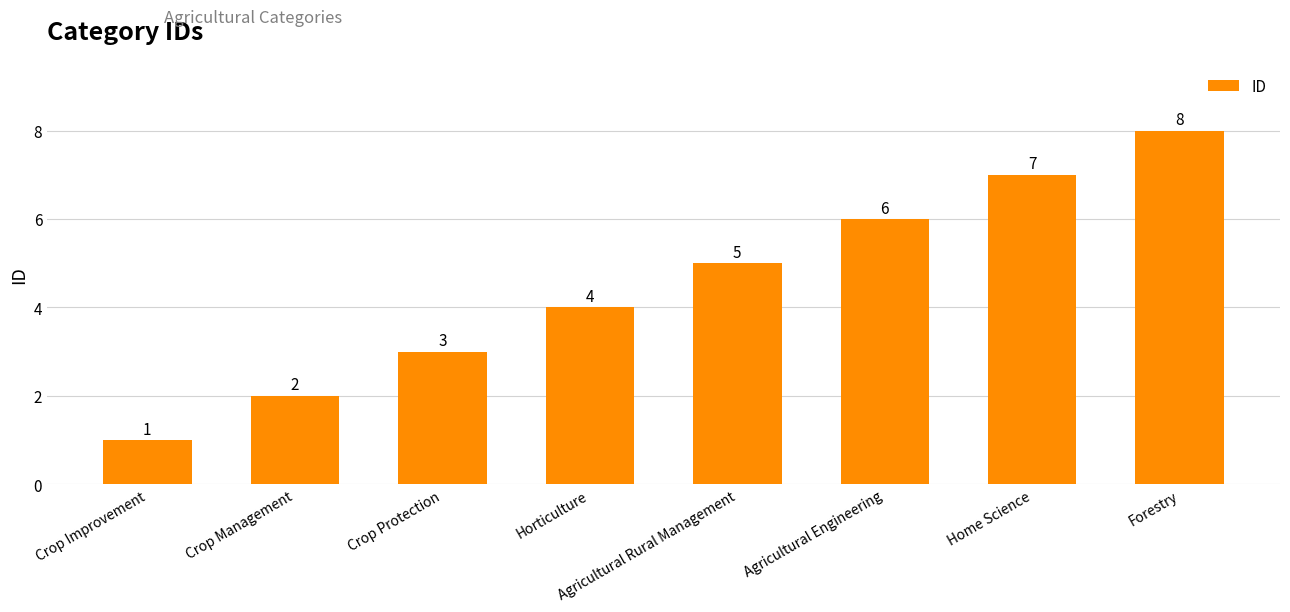

The chart shows a value of 7 at Horticulture. True or false?

False